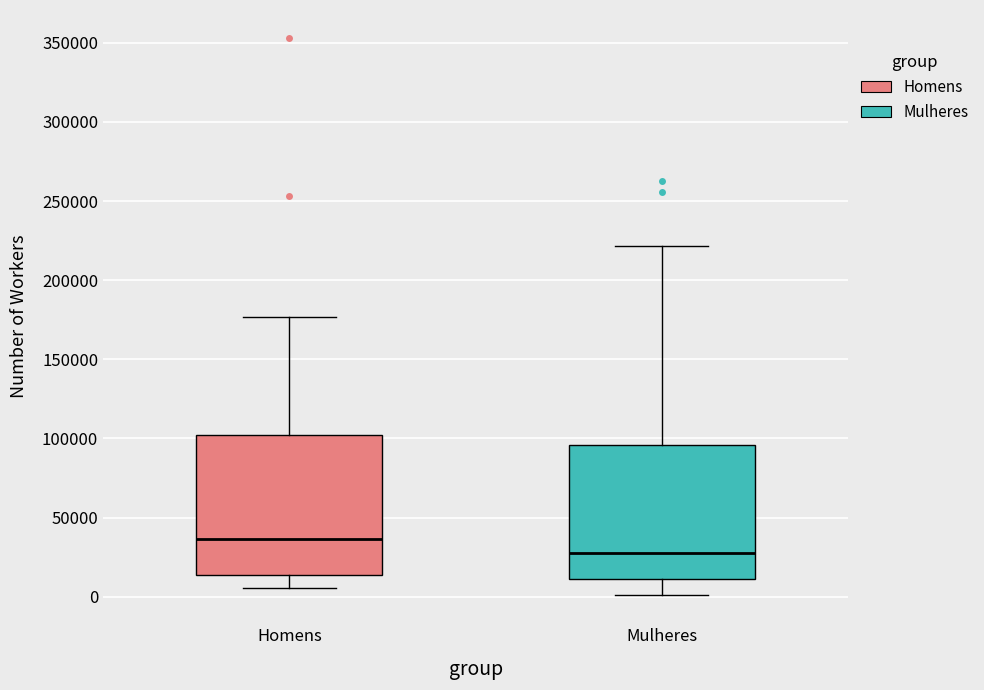

Where does the median line of the box for Mulheres sit on the y-axis? The values are not printed on the chart, so give them approximately, as read against the axis.

30000